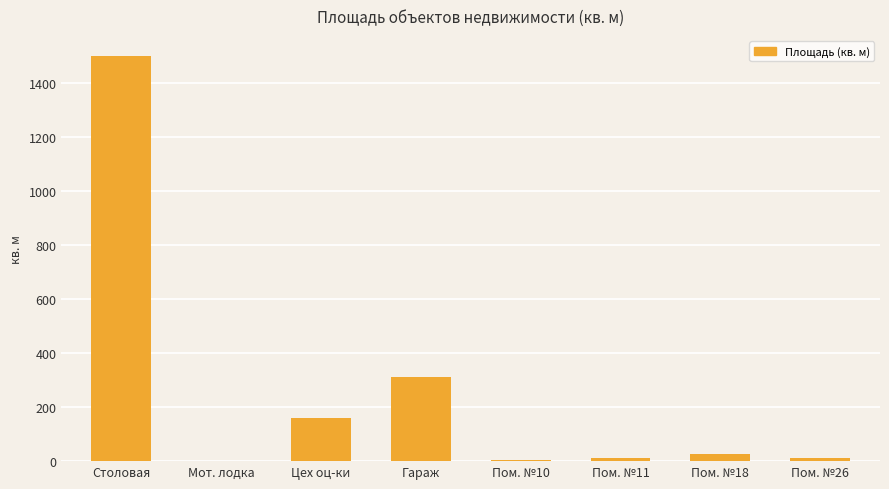

Where is the data nearest to the value 750?

Гараж